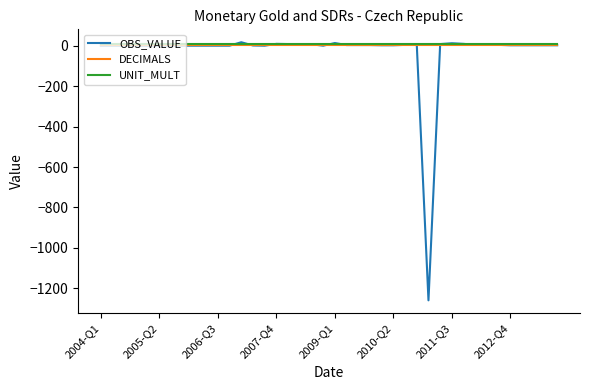

What is the minimum value shown in the chart?

-1259